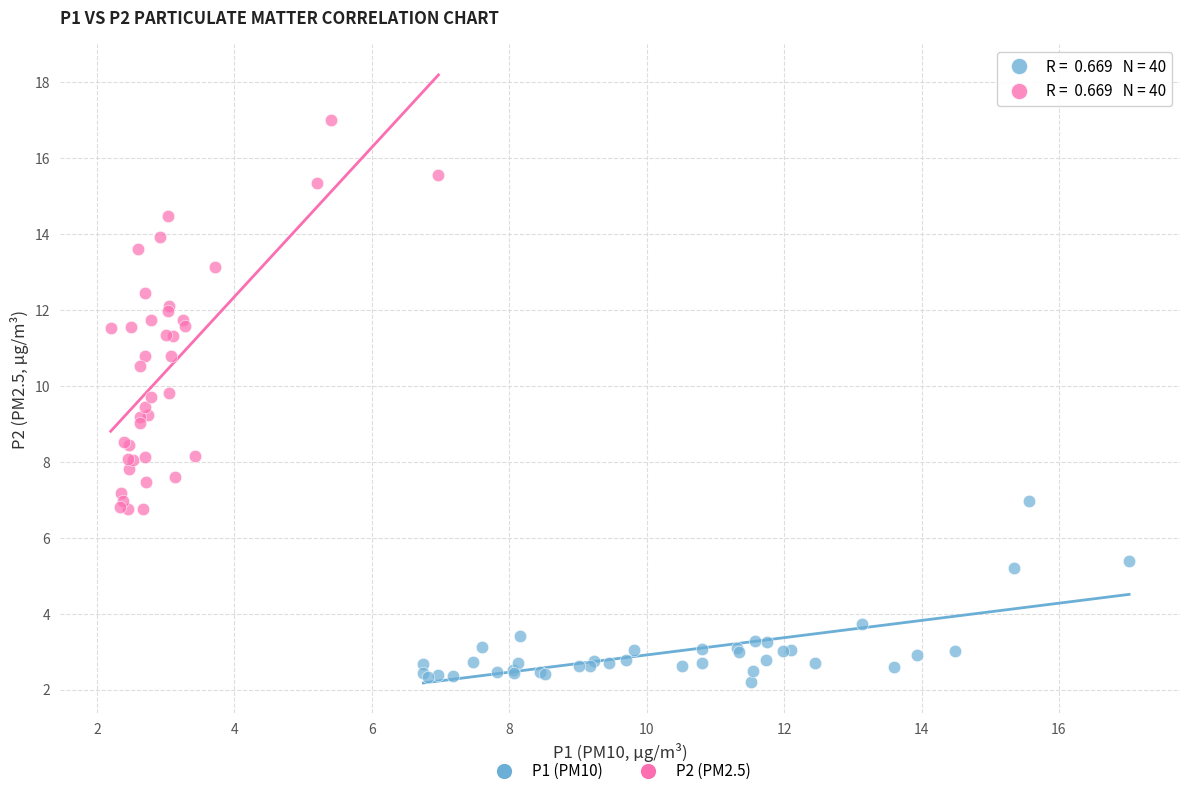

Which series has the largest Y range (max minus min)?

P2 (PM2.5)